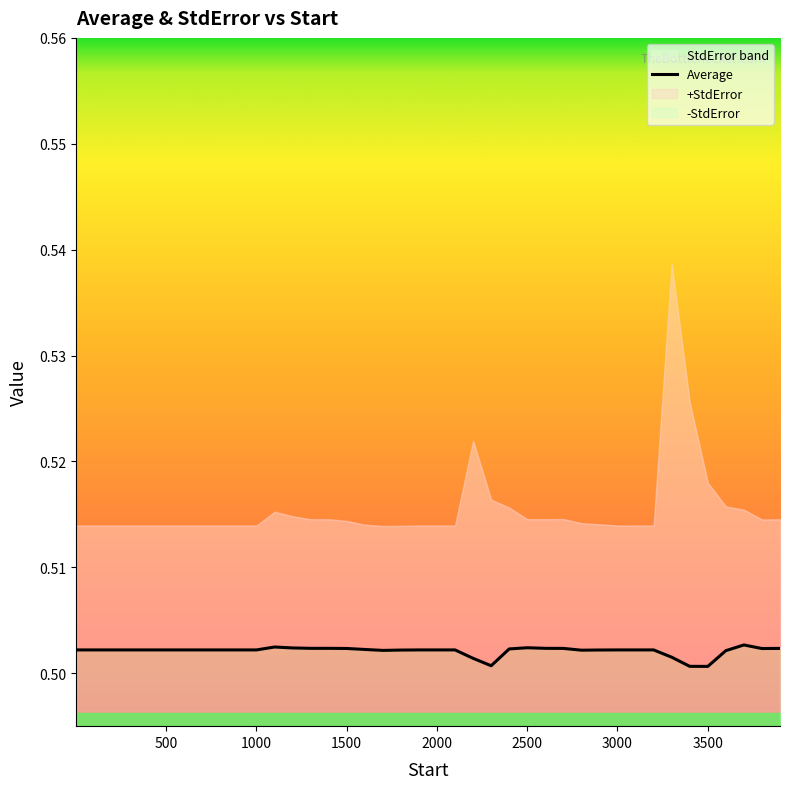

How many points are higher than both their immediate neighbors (excluding endpoints)?

3